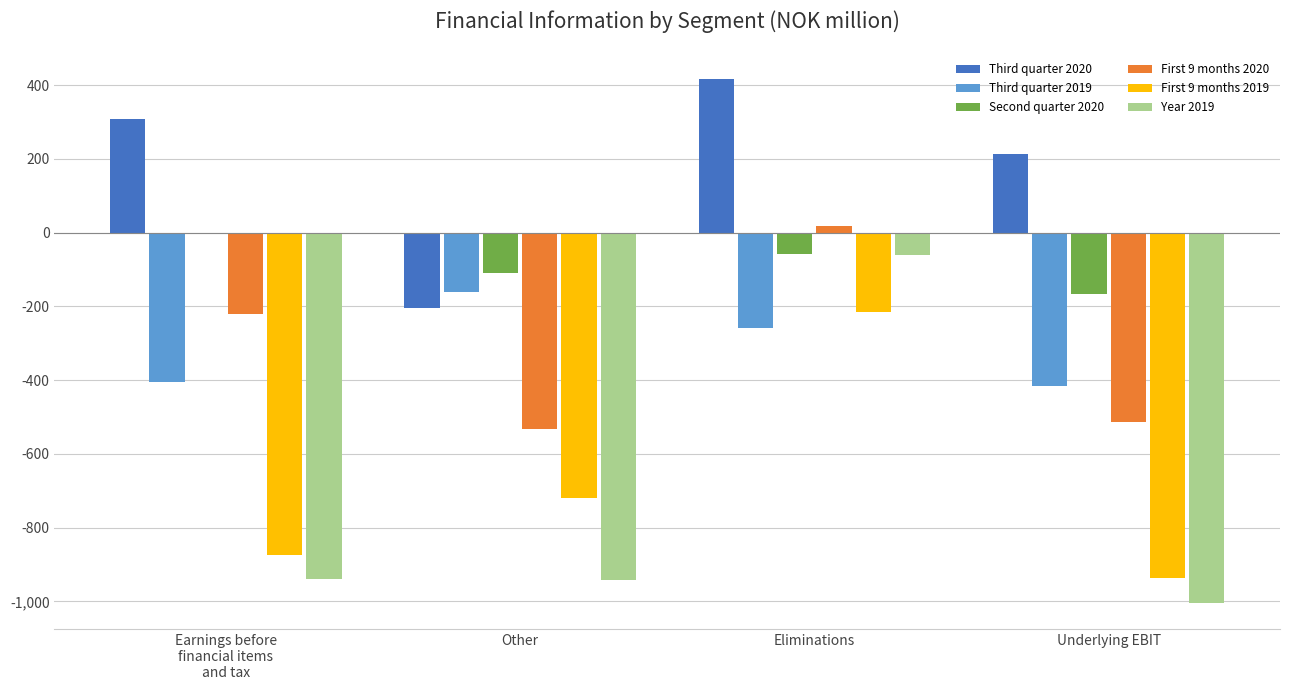

What is the sum of all Second quarter 2020 values?

-337.4